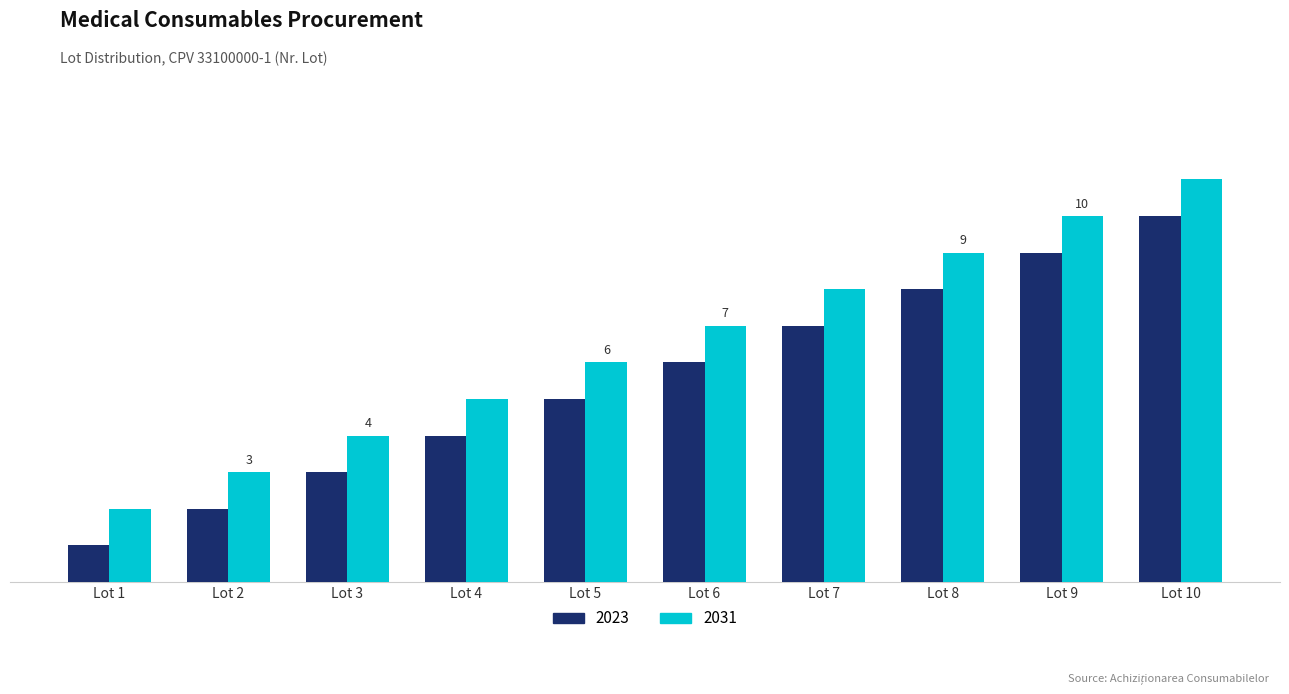

At Lot 8, list the series in order from smallest to largest.

2023, 2031